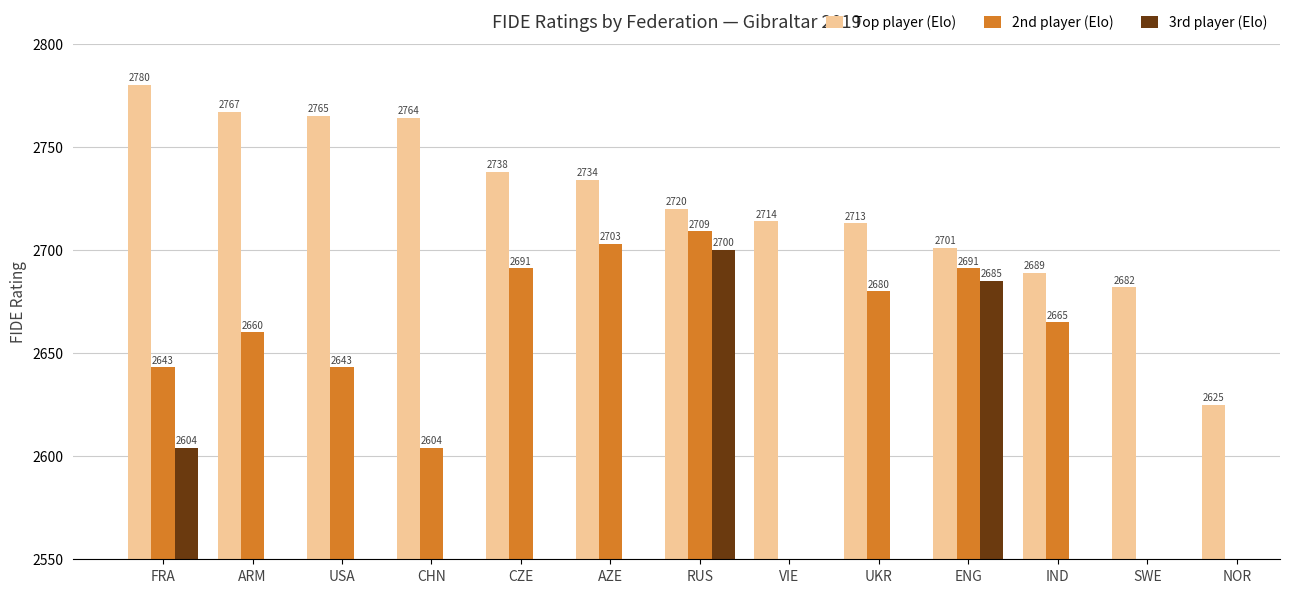

Which series has the largest range (max minus min)?

Top player (Elo)